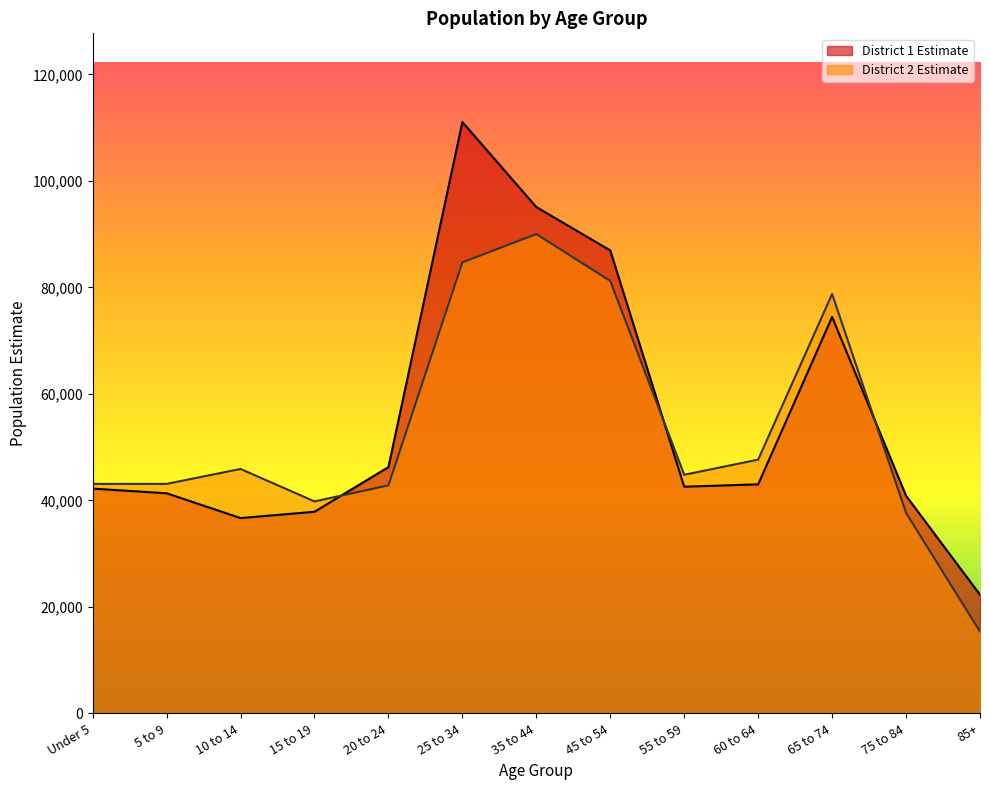

How many interior local peaks does the District 2 Estimate series have?

3